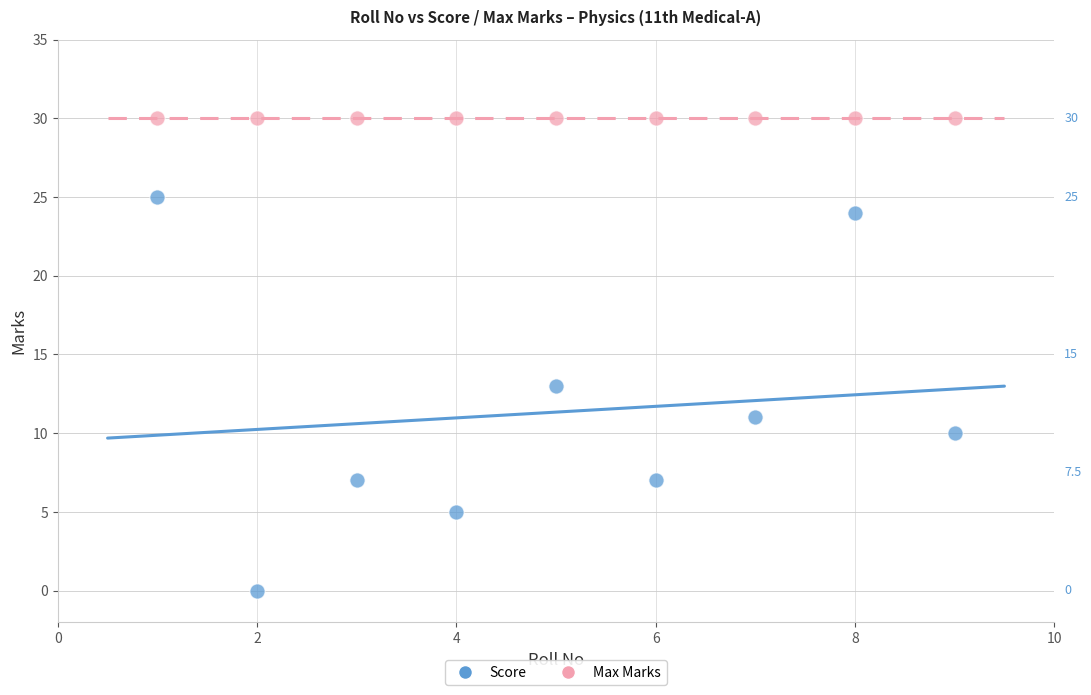

Which series reaches the maximum Y coordinate?

Max Marks